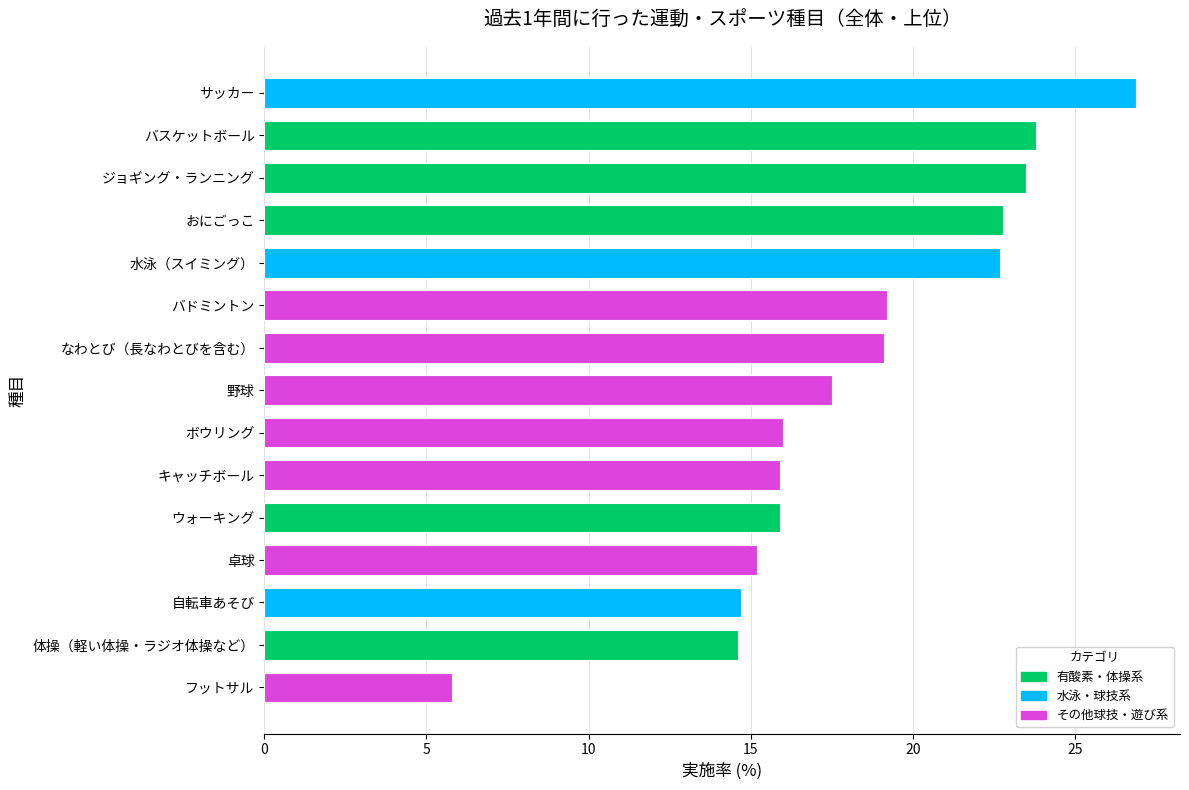

What is the sum of all values?

273.6